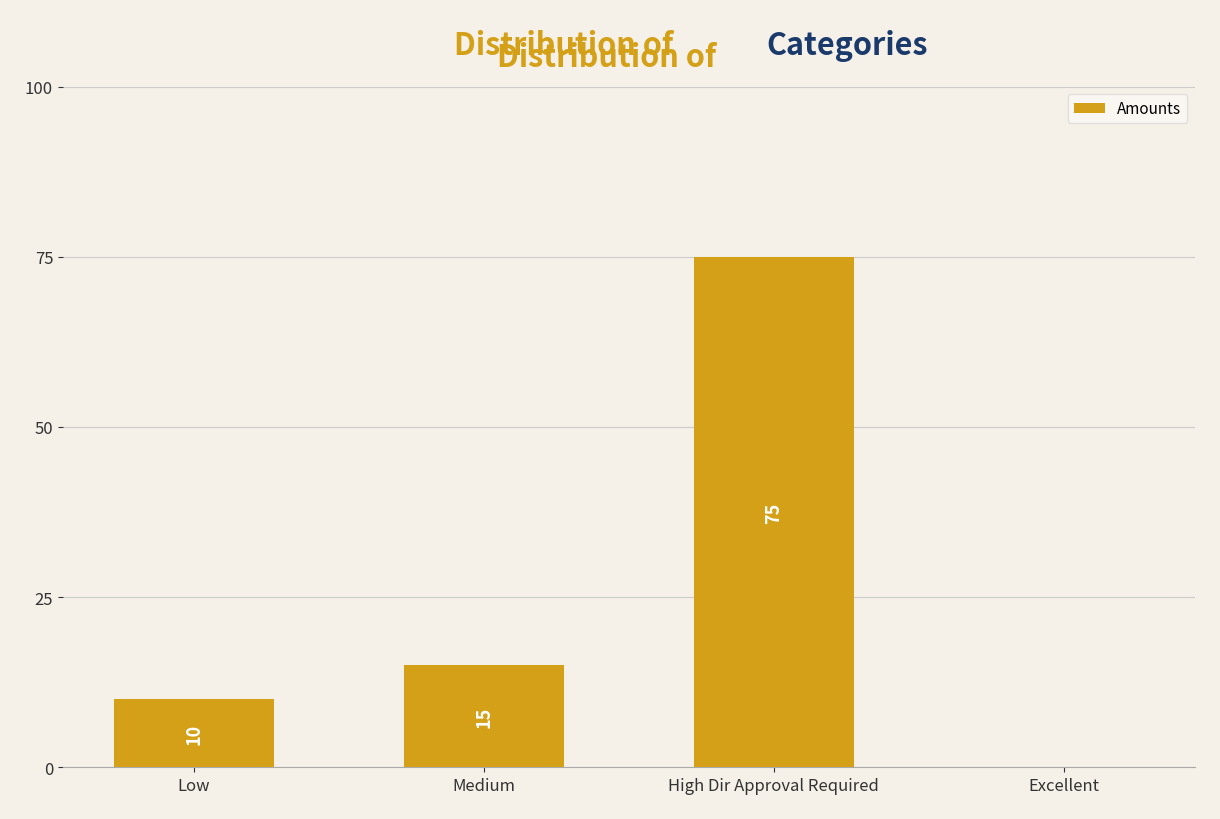

What is the greatest value displayed?

75